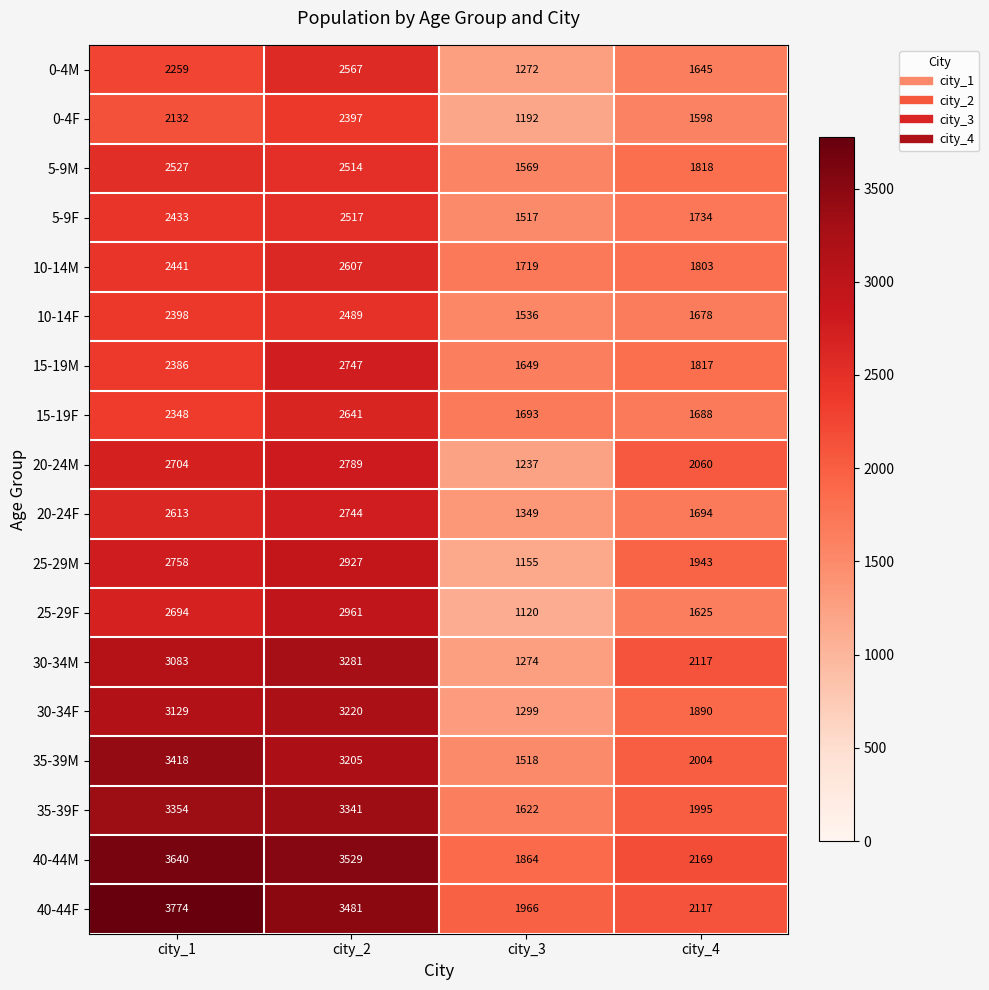

List the series in order of their peak value, lowest first.

0-4F, 10-14F, 5-9F, 5-9M, 0-4M, 10-14M, 15-19F, 20-24F, 15-19M, 20-24M, 25-29M, 25-29F, 30-34F, 30-34M, 35-39F, 35-39M, 40-44M, 40-44F